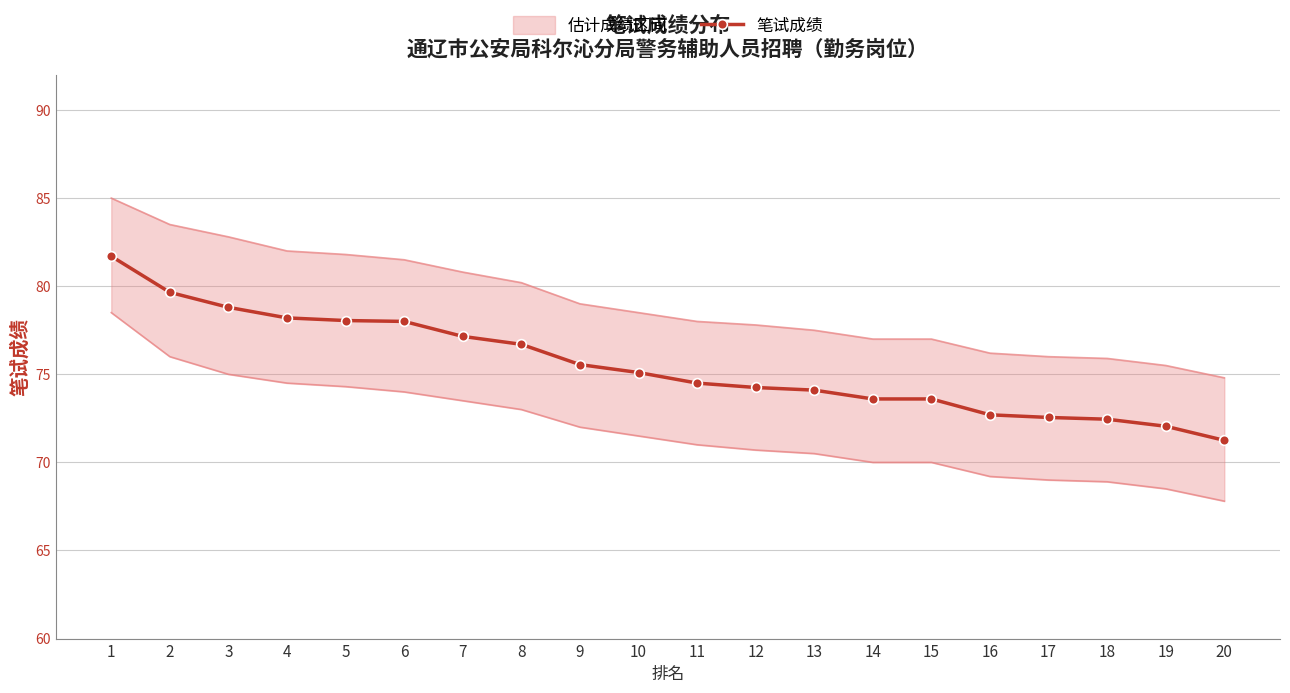

How many lines are shown in the chart?

1